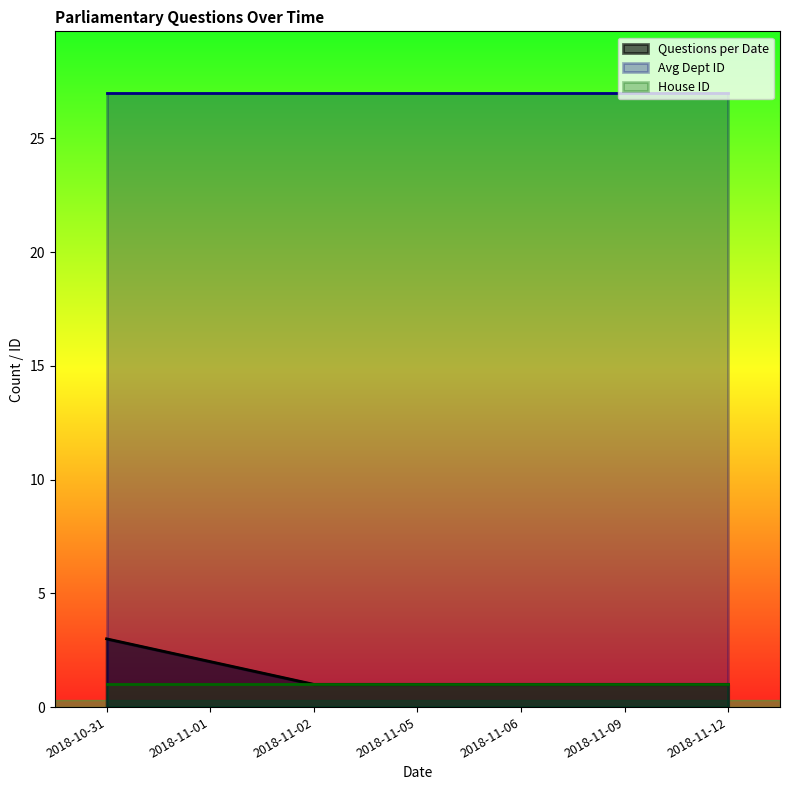

True or false: Questions per Date and Avg Dept ID intersect in this chart.

False